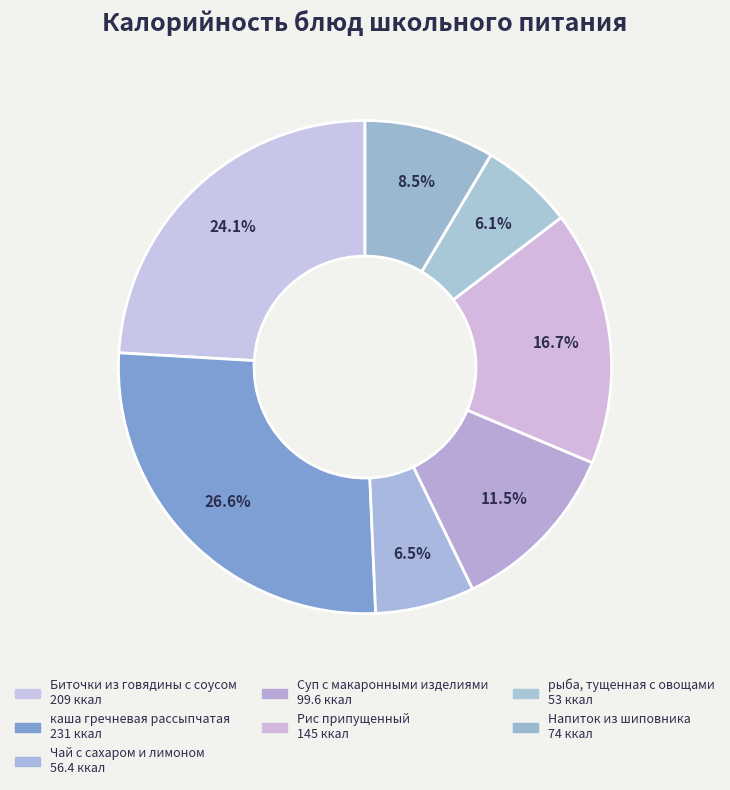

Count the number of slices in the pie.

7